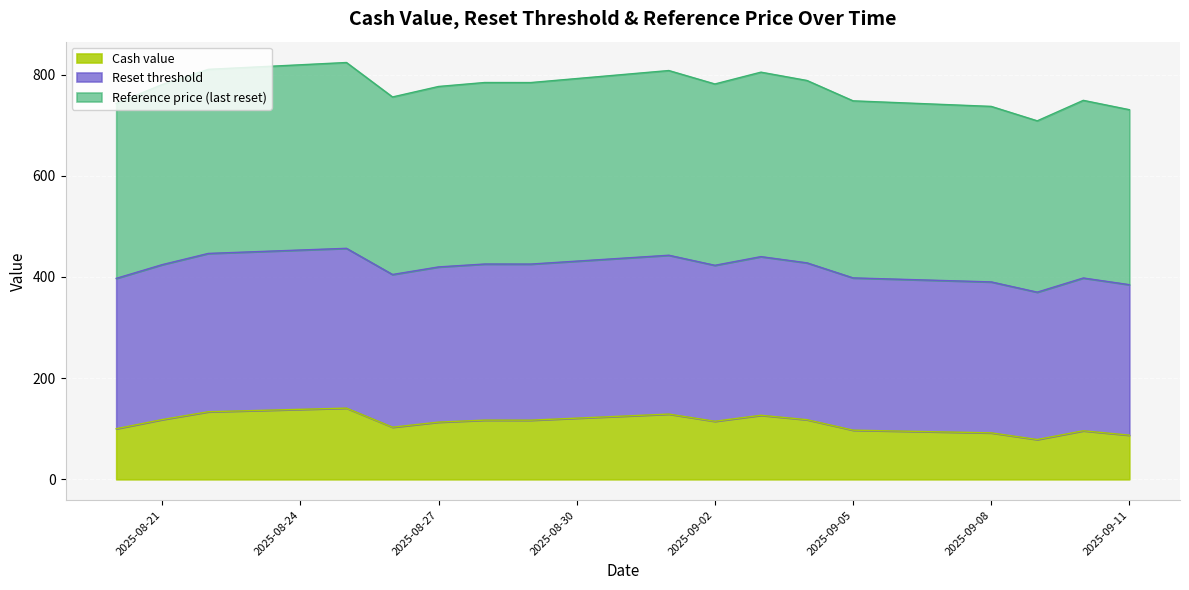

What is the highest value of the Cash value series?

140.8